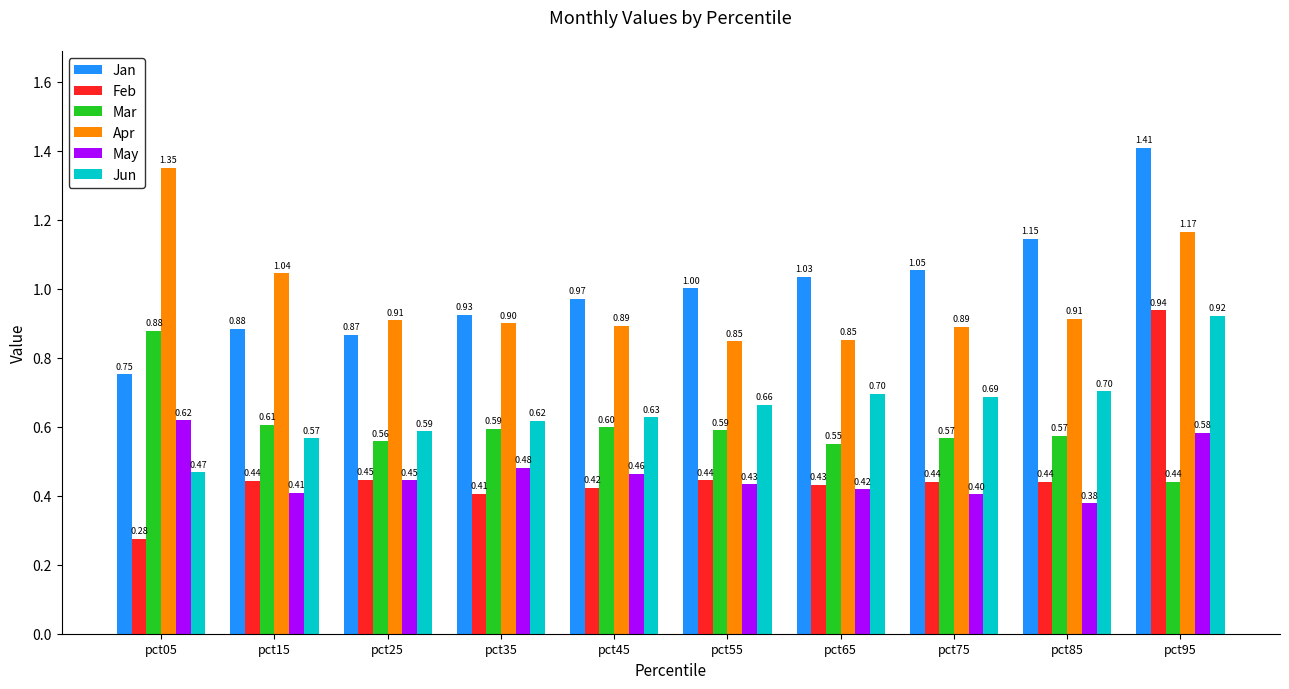

What is the difference between the second highest and minimum values in the Jan series?

0.4